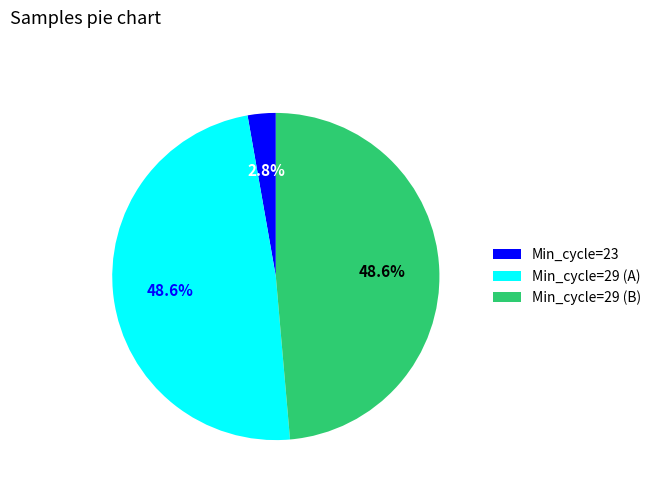

What is the ratio of the value at Min_cycle=29 (A) to the value at Min_cycle=29 (B)?

1.0